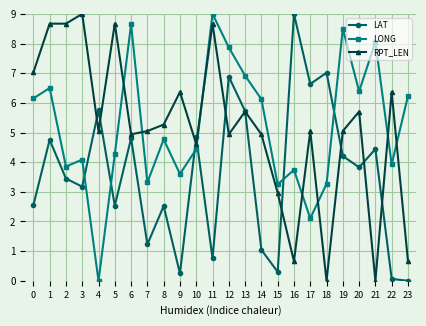

At how many categories does at least one series exceed 6?

19